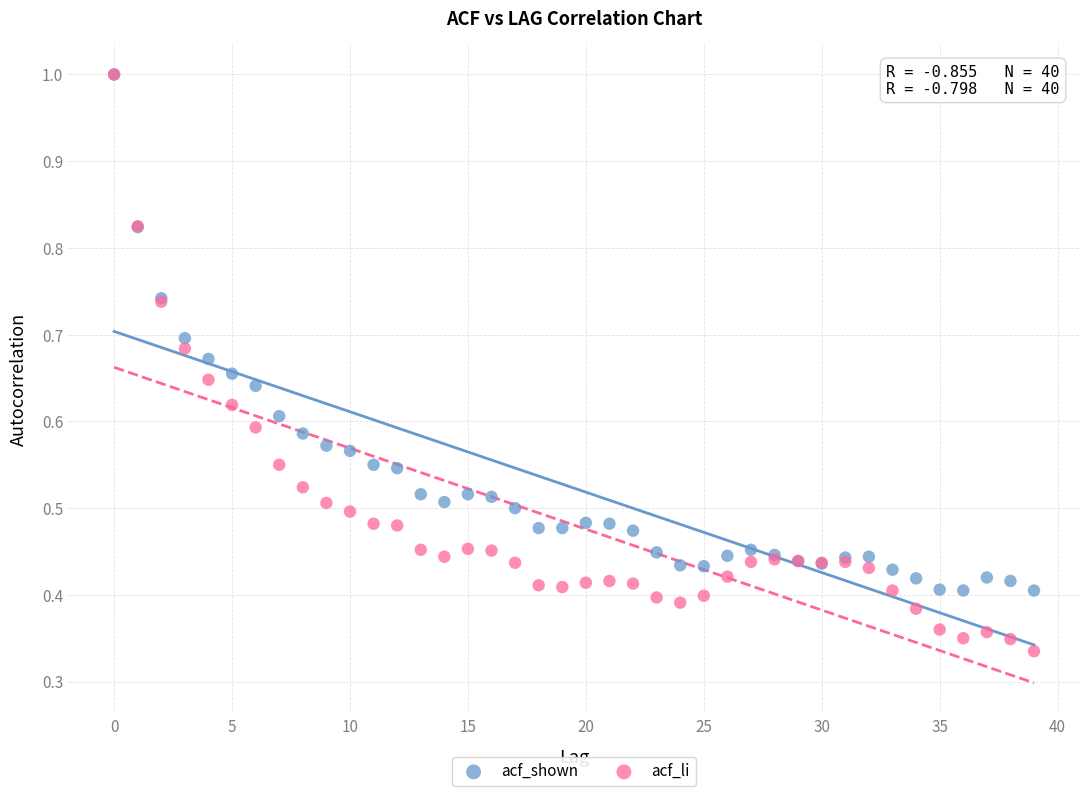

Which series contains the lowest Y value?

acf_li